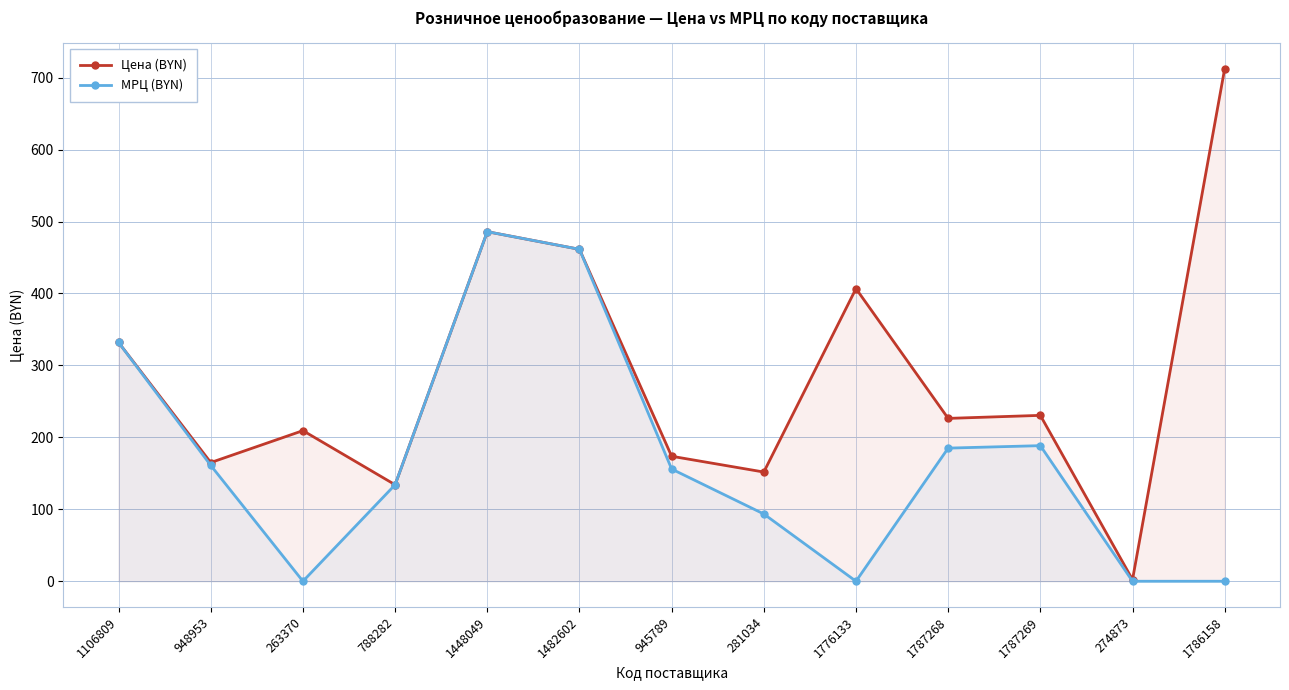

Which category has the highest value in the МРЦ (BYN) series?

1448049